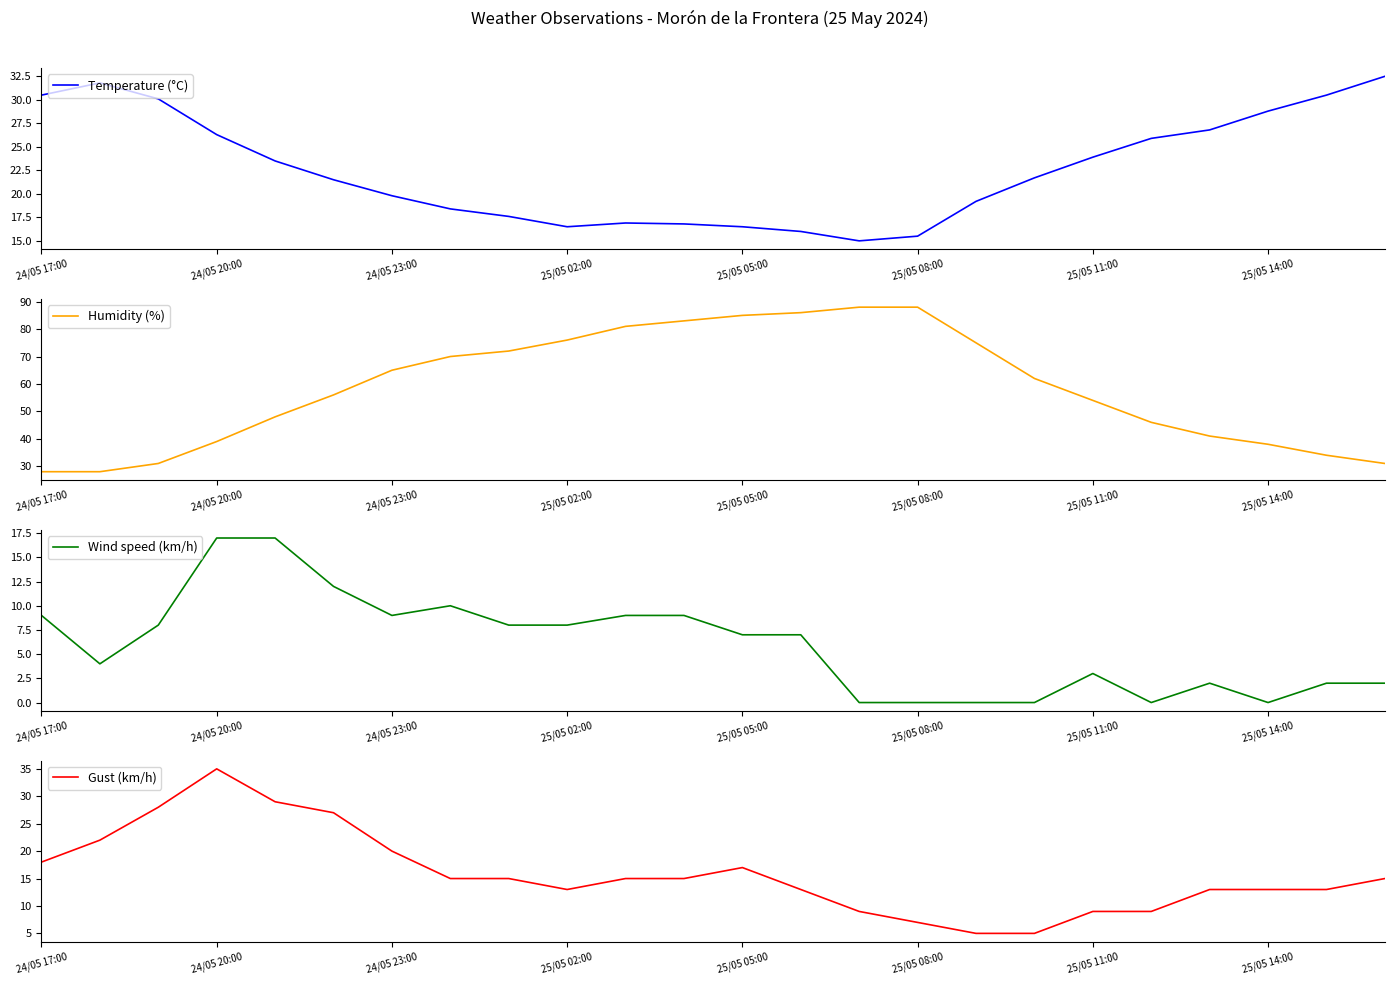

The Temperature (°C) series shows 23.9 at 25/05 11:00. True or false?

True